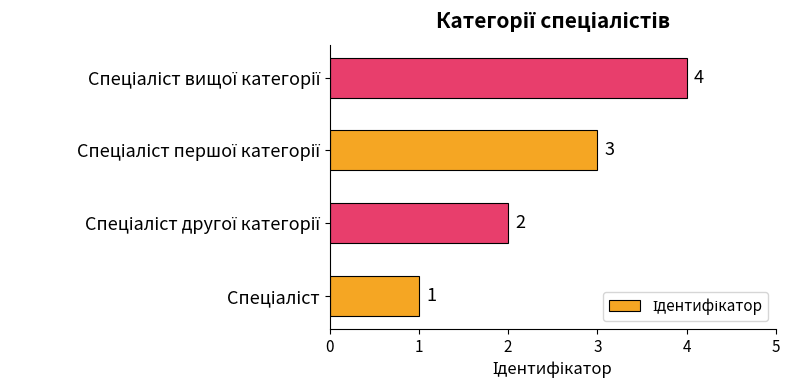

What is the difference between the maximum and minimum values?

3